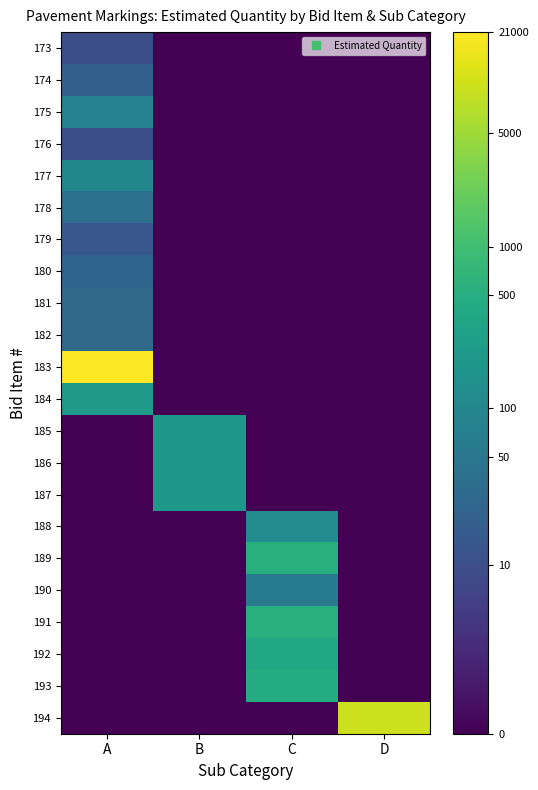

Between C and B, which is larger?

C